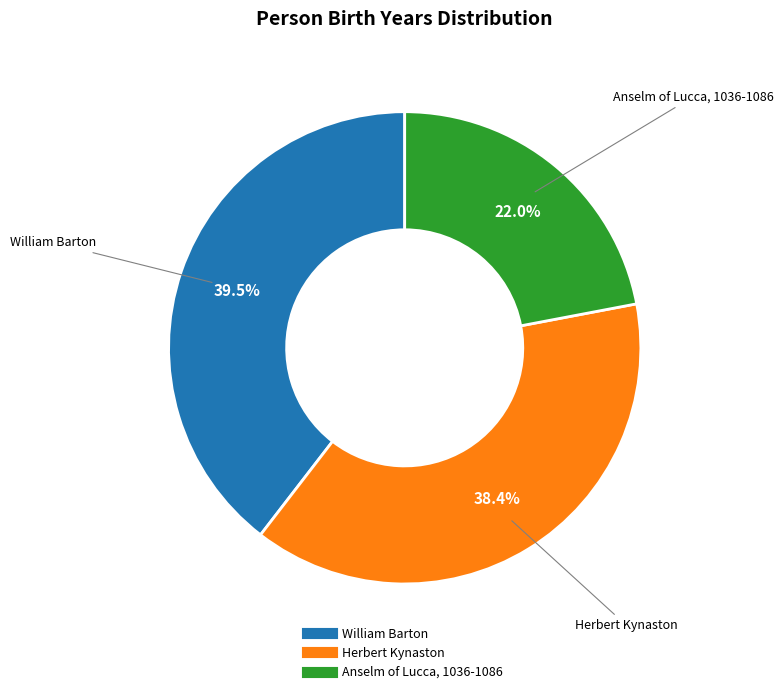

True or false: Anselm of Lucca, 1036-1086 accounts for 22% of the total.

True